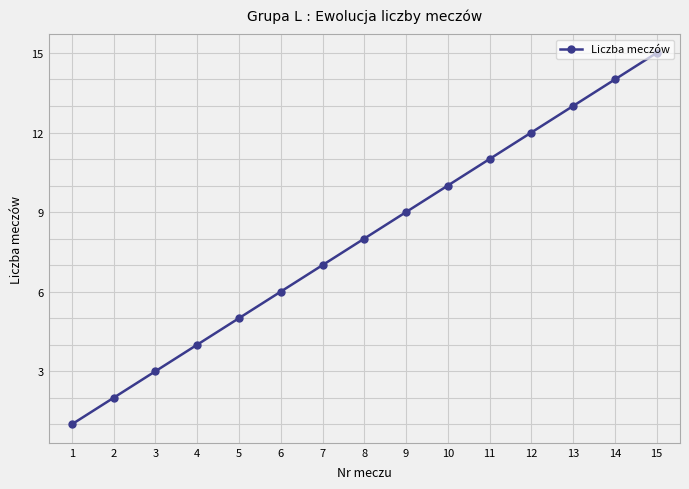

What is the change in value from 12 to 14?

+2